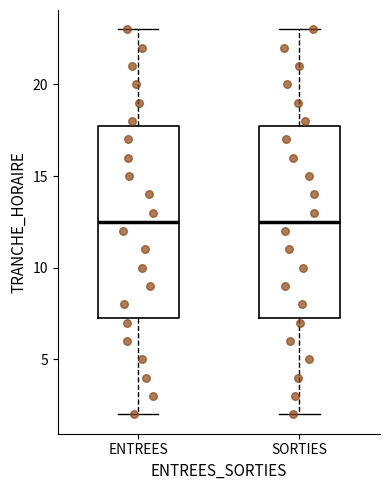

Reading left to right, read every box against the y-axis: the position of its median line, the range the box covers, and the ends of its whiskers. The values are not printed on the chart, so give them approximately, as read against the axis.

ENTREES: median 12.5, box 7.5 to 18.0, whiskers 2.0 to 23.0
SORTIES: median 12.5, box 7.5 to 18.0, whiskers 2.0 to 23.0